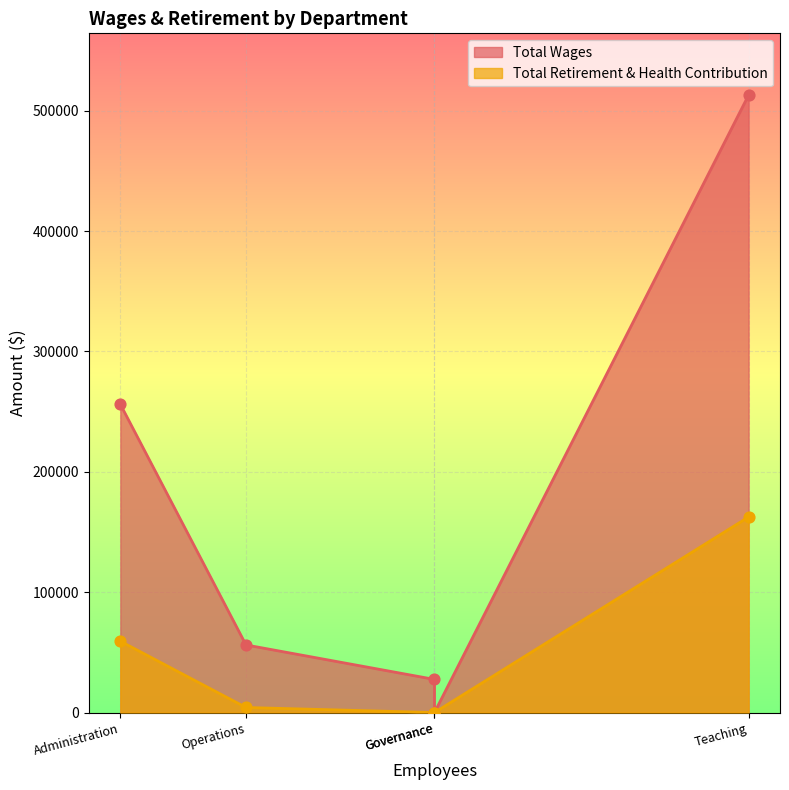

Which series has the largest Y range (max minus min)?

Total Wages